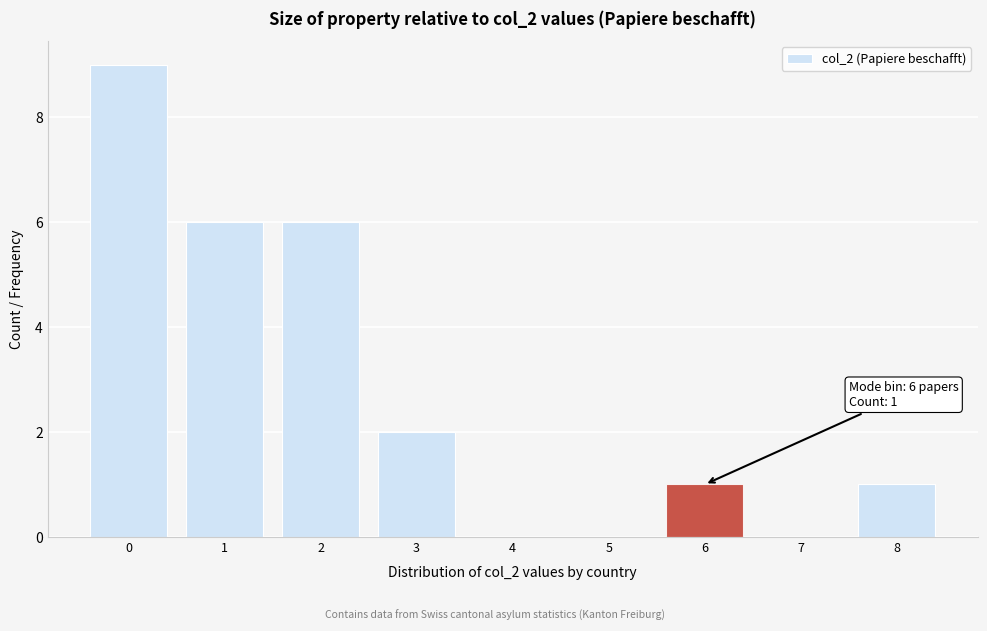

Reading right to left, list all the values displayed in this chart.

8=1	7=0	6=1	5=0	4=0	3=2	2=6	1=6	0=9